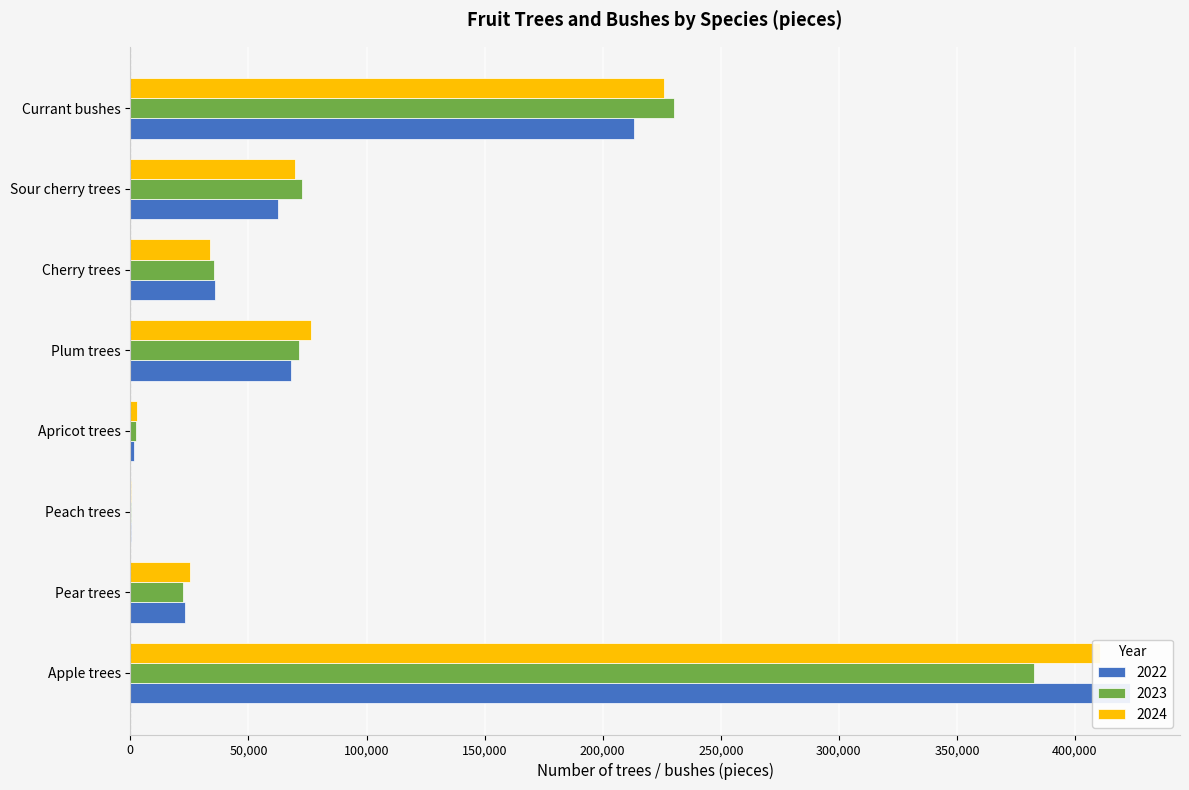

At how many categories does at least one series exceed 81404?

2